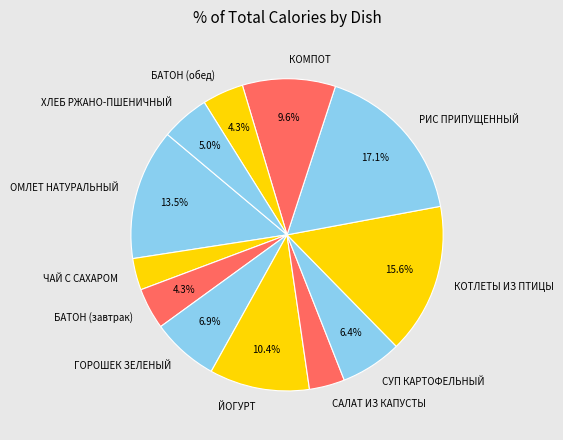

What percentage do РИС ПРИПУЩЕННЫЙ and ХЛЕБ РЖАНО-ПШЕНИЧНЫЙ together represent?

22.1%